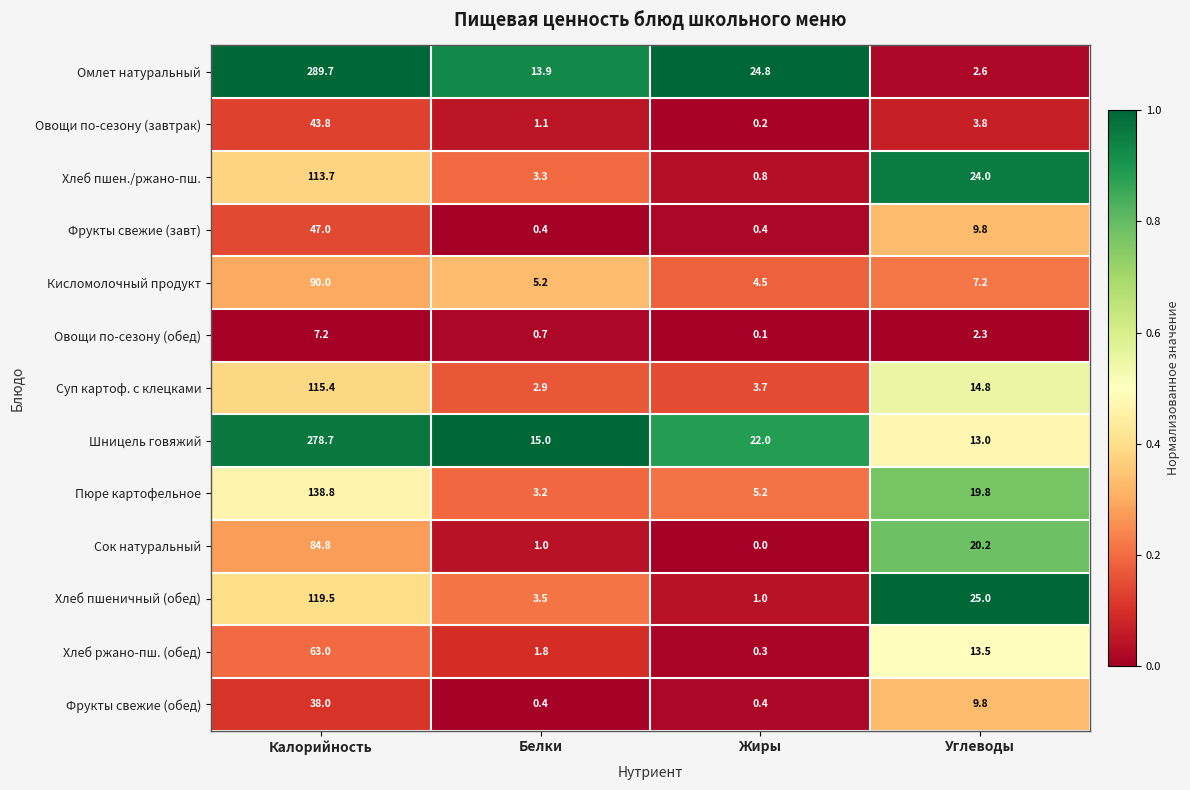

List the series in order of their peak value, highest first.

Омлет натуральный, Шницель говяжий, Пюре картофельное, Хлеб пшеничный (обед), Суп картоф. с клецками, Хлеб пшен./ржано-пш., Кисломолочный продукт, Сок натуральный, Хлеб ржано-пш. (обед), Фрукты свежие (завт), Овощи по-сезону (завтрак), Фрукты свежие (обед), Овощи по-сезону (обед)